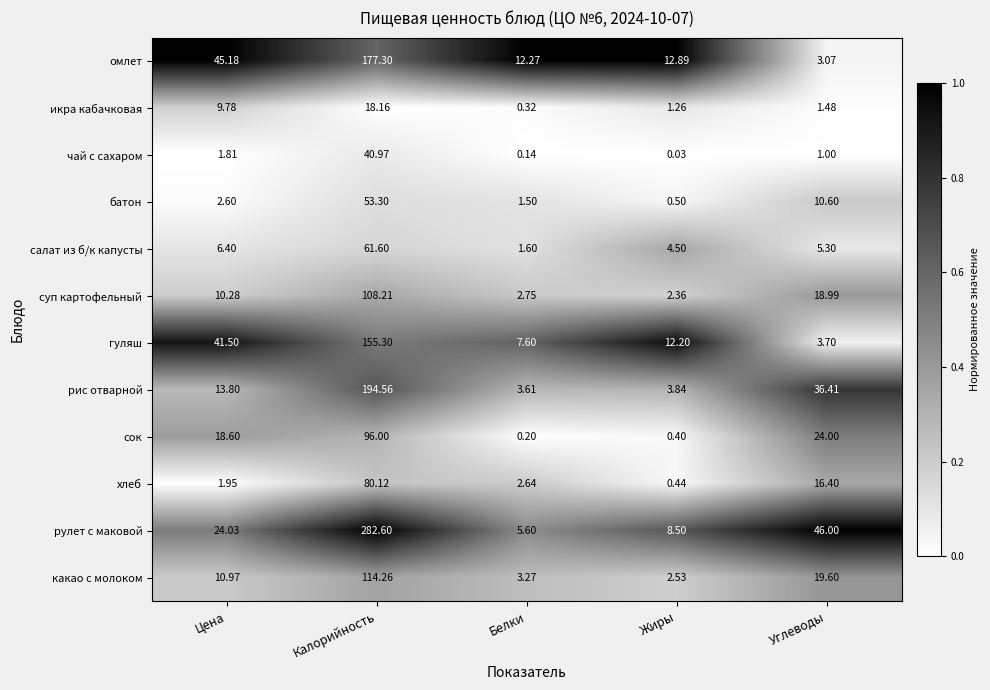

At which category does the chart reach its minimum across all series?

Жиры